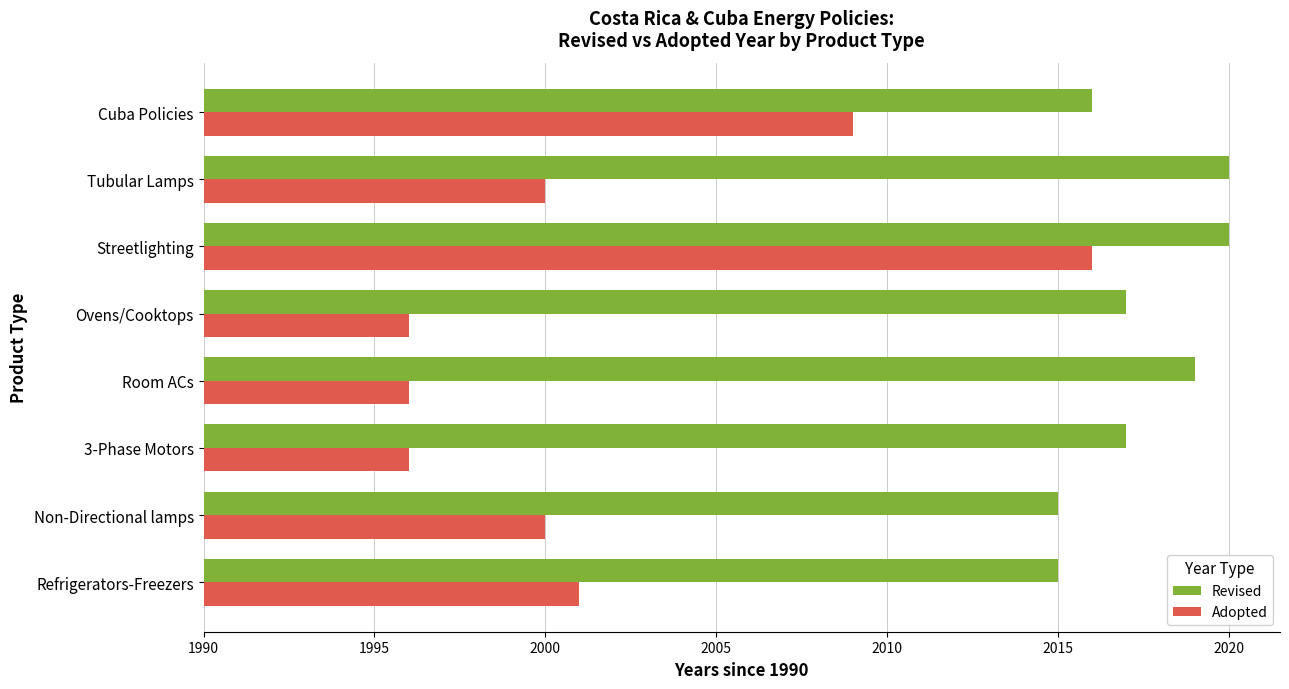

Count the Revised values in the range 26 to 30.

6